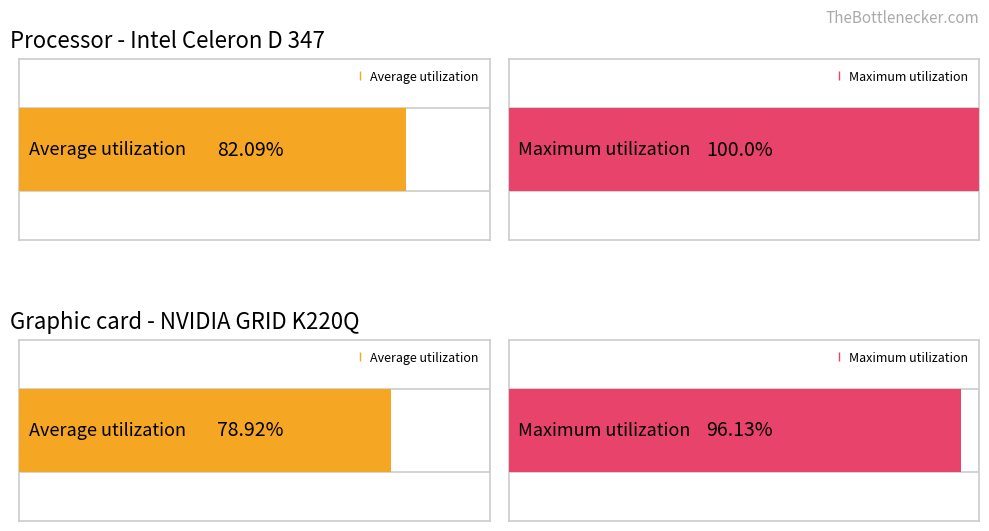

How many series are shown in this chart?

2